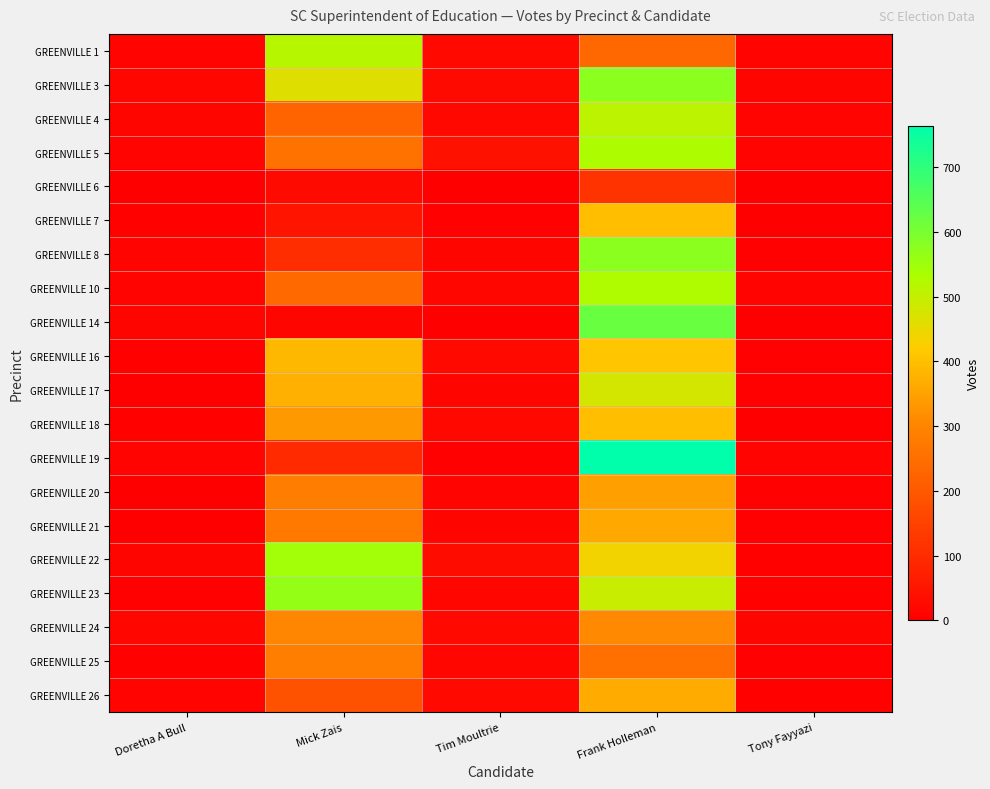

What is the total value across all series at Mick Zais?

5517